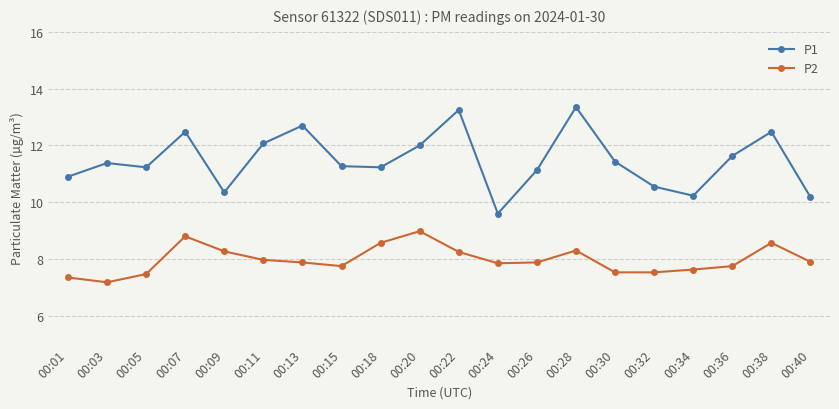

What is the average value of the P2 series?

8.0